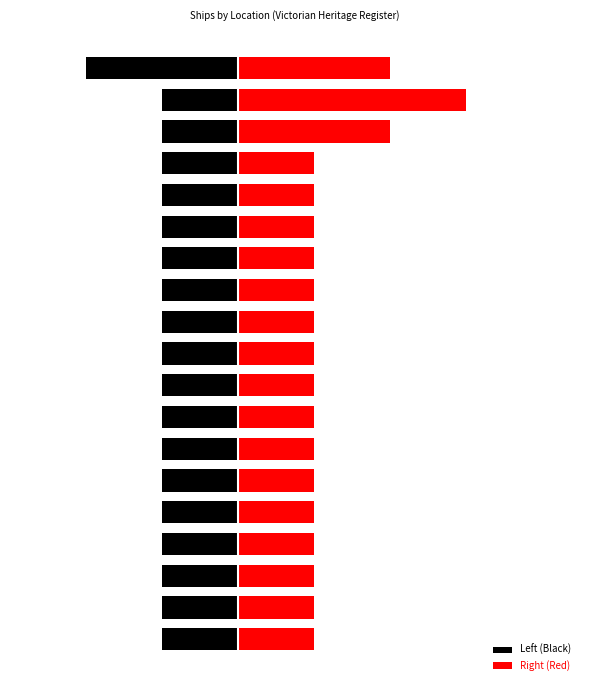

True or false: Left (Black) has a value of -7 at 10.

False